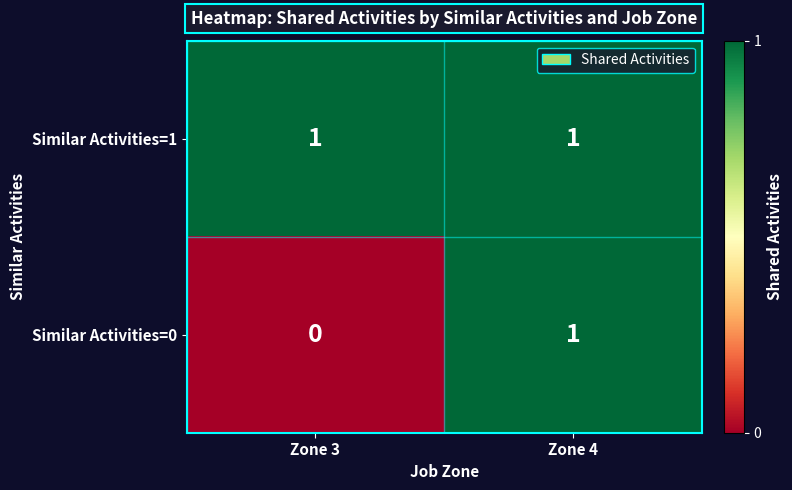

Which series has the widest spread of values?

Similar Activities=0